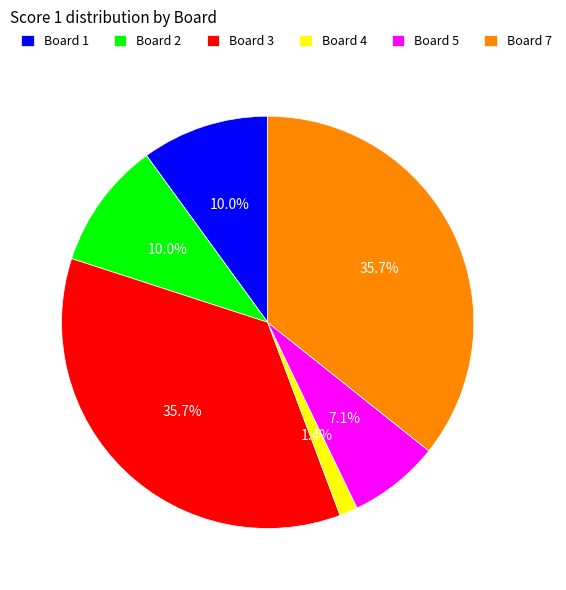

Which category has the smallest portion of the pie?

Board 4